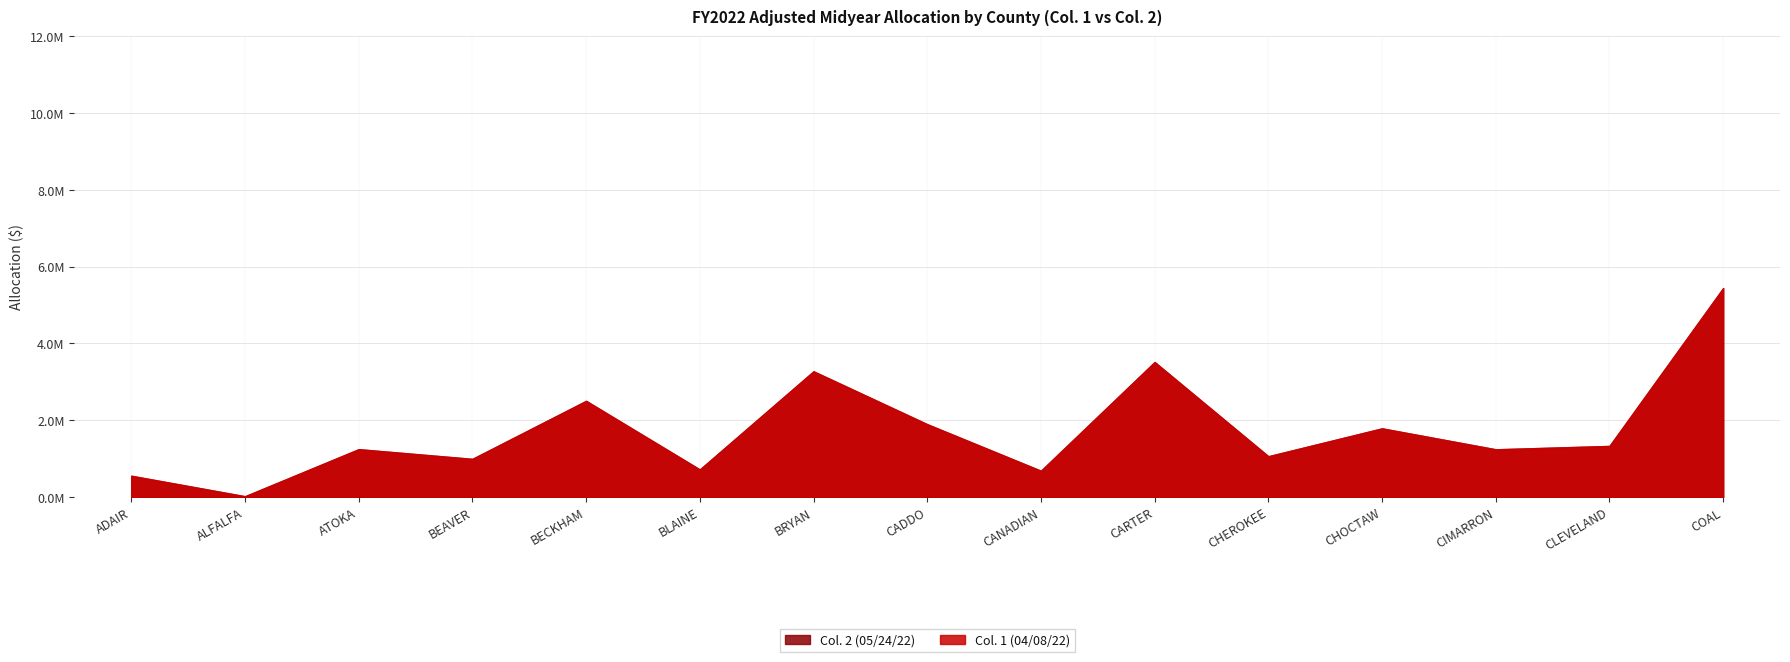

How many data points in Col. 1 (04/08/22) are less than 1246181?

7